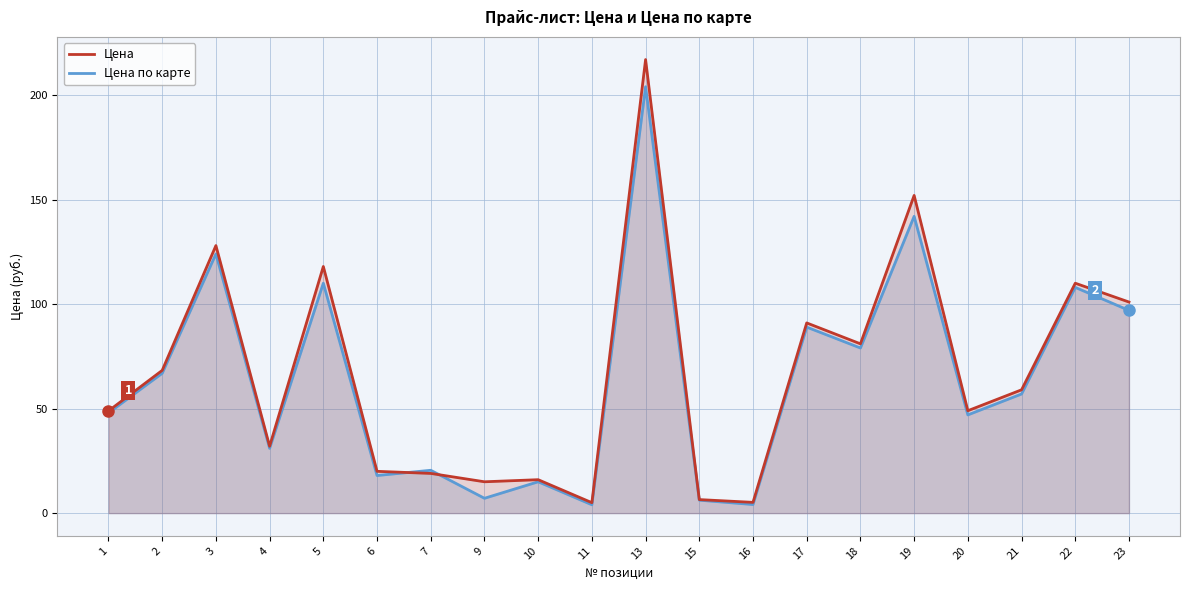

What is the maximum value for Цена?

217.0